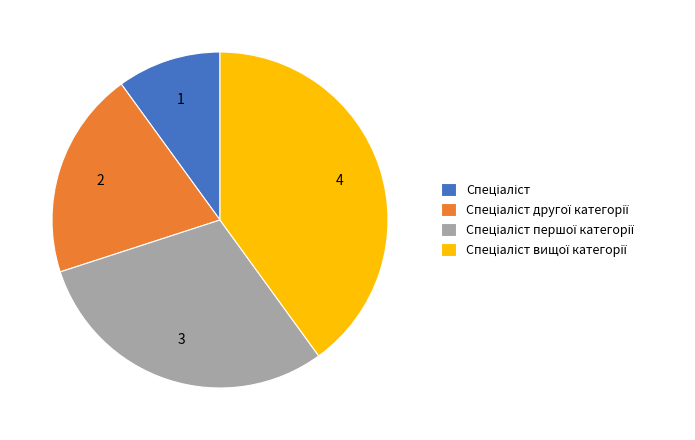

How many segments does this pie chart have?

4